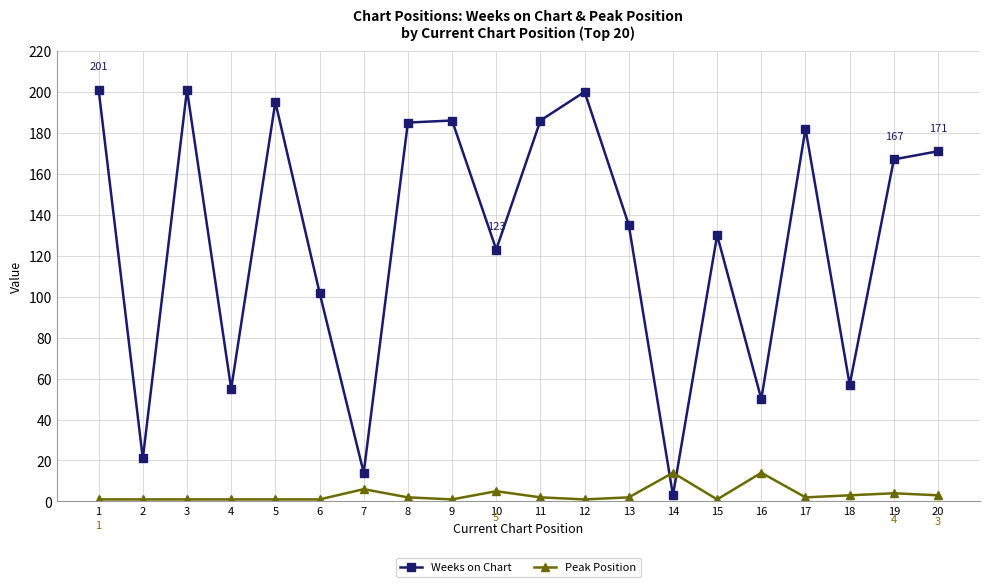

What is the sum of all Weeks on Chart values?

2564